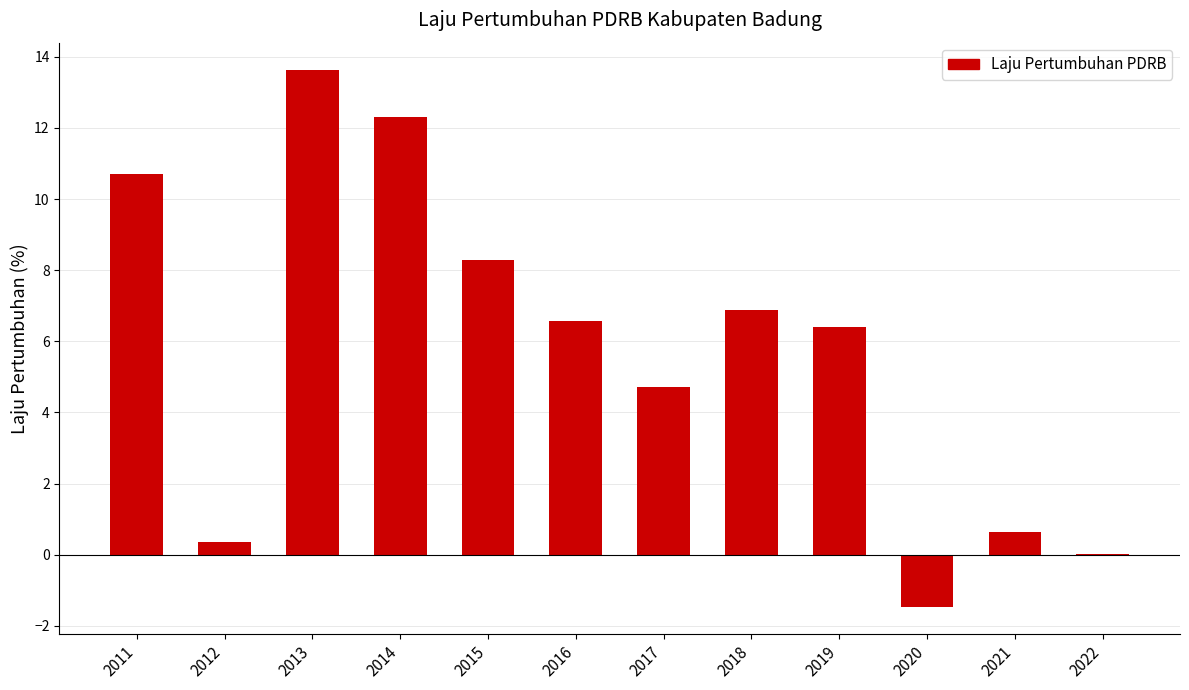

The chart shows a value of 23.9 at 2013. True or false?

False